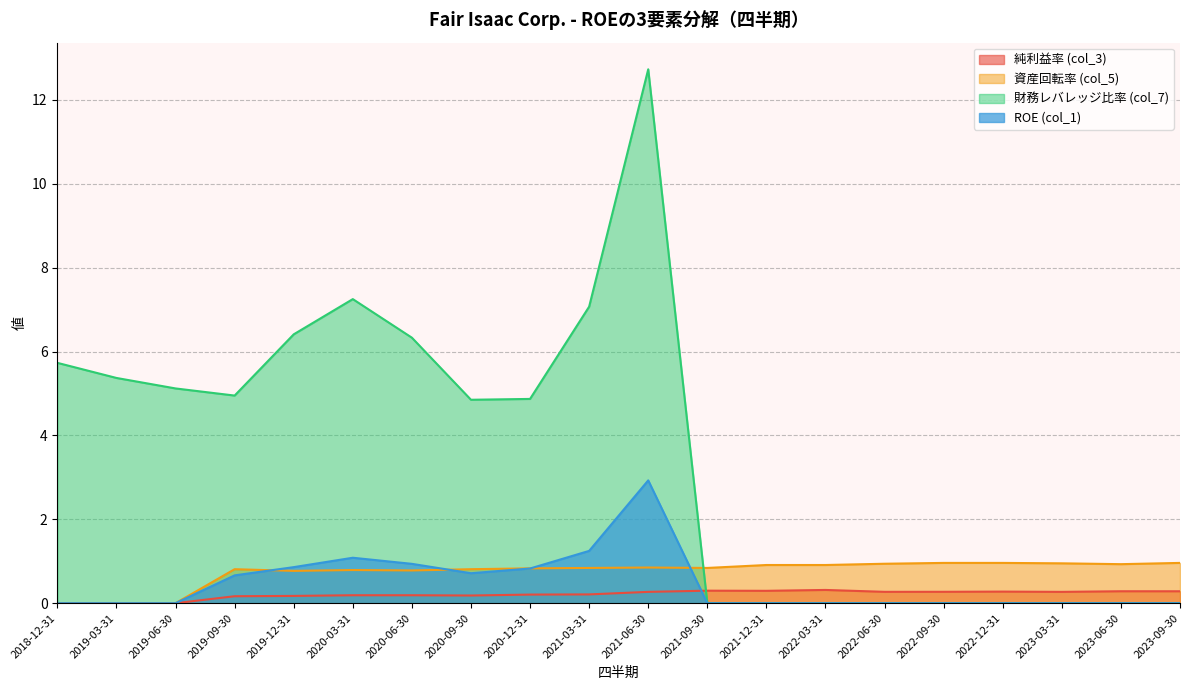

Which series has the widest spread of values?

財務レバレッジ比率 (col_7)